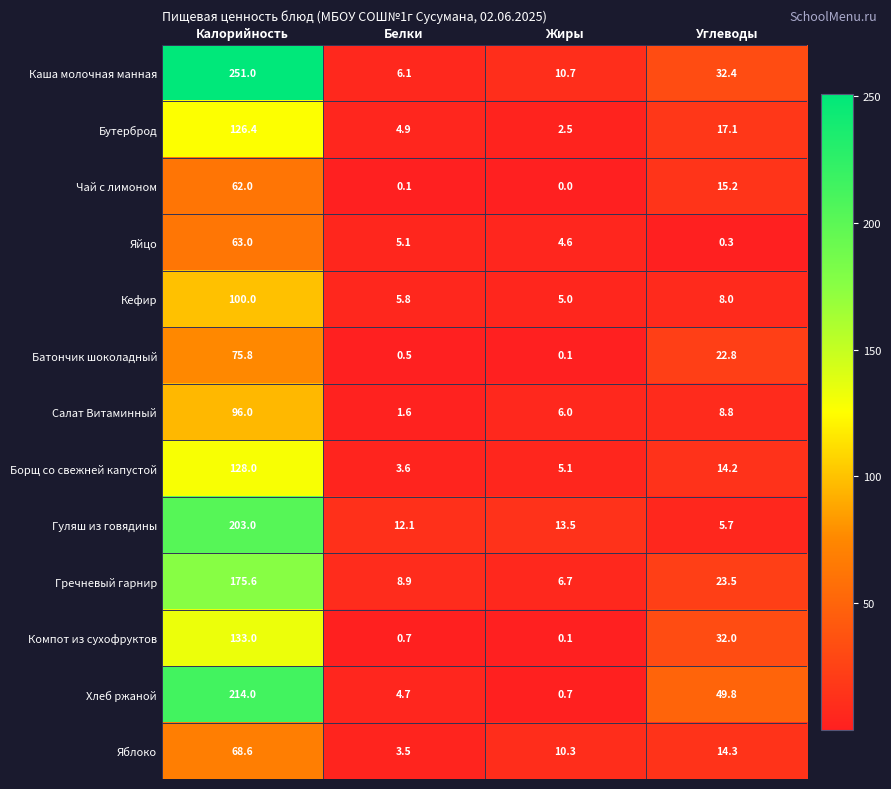

True or false: Салат Витаминный has a value of 15.0 at Углеводы.

False